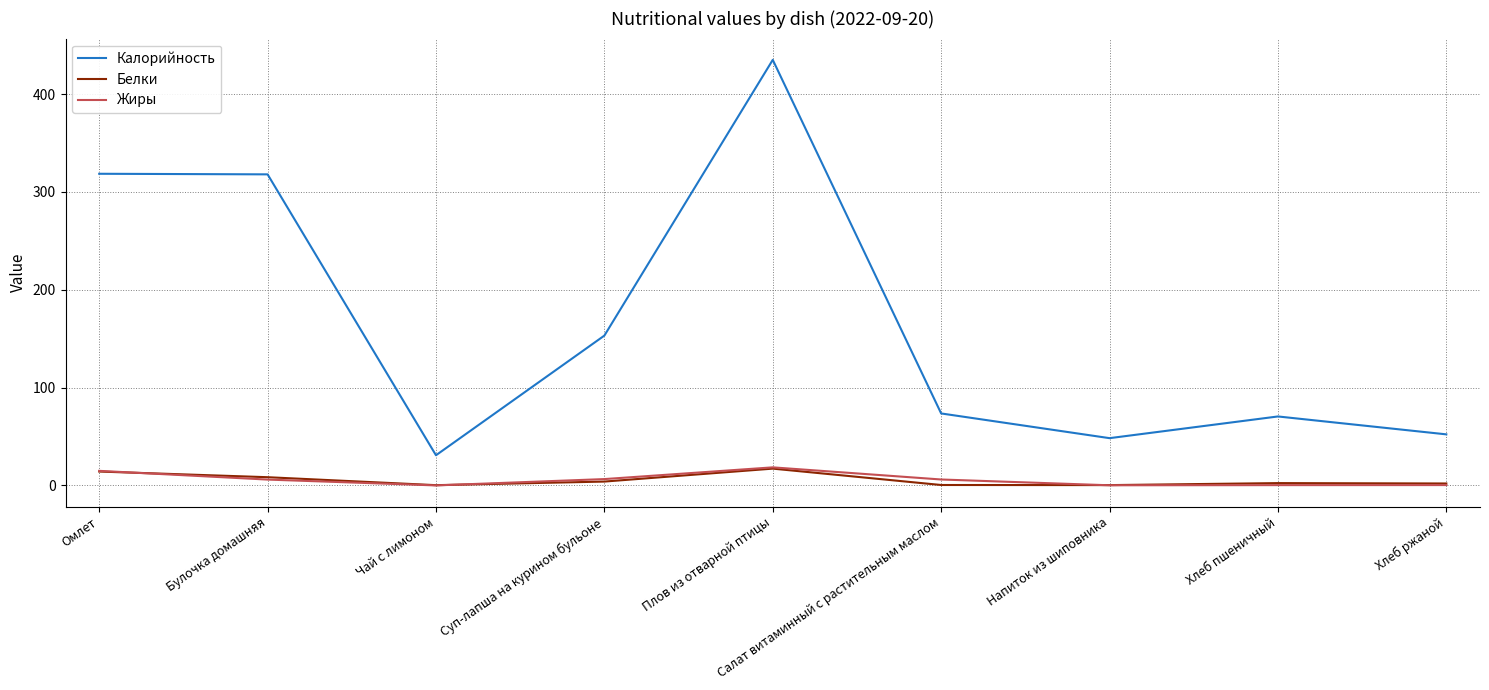

Between Плов из отварной птицы and Хлеб ржаной, which series saw the biggest shift?

Калорийность